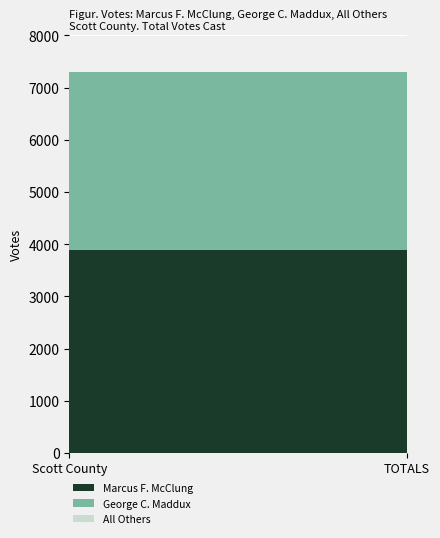

Reading left to right, list all the values displayed in this chart.

Marcus F. McClung: 3885	3885
George C. Maddux: 3418	3418
All Others: 0	0